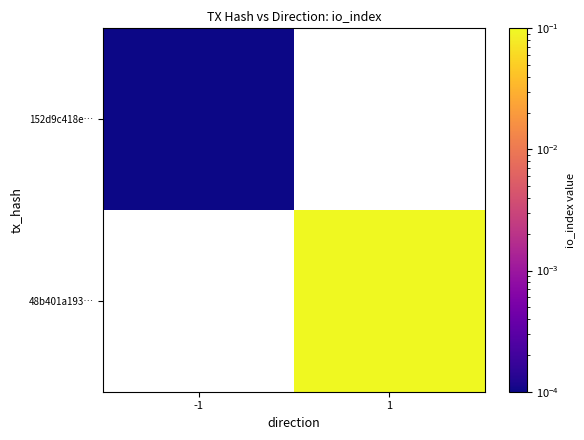

Rank the categories by 48b401a193… value from highest to lowest.

-1, 1